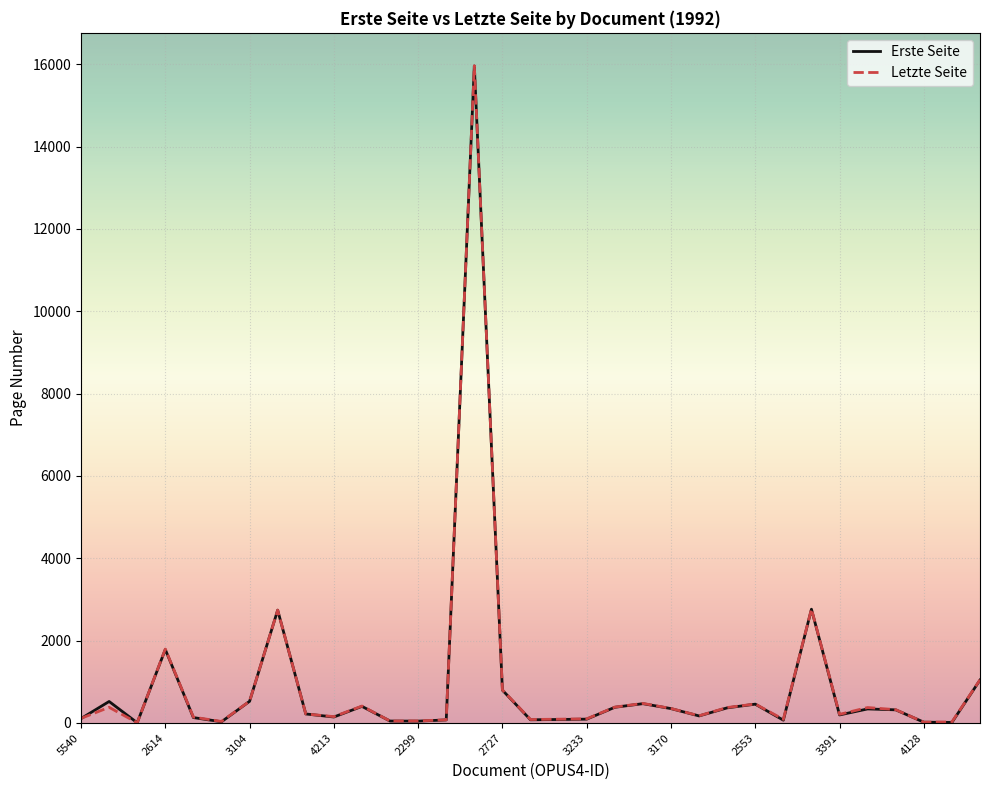

What is the maximum value for Erste Seite?

15955